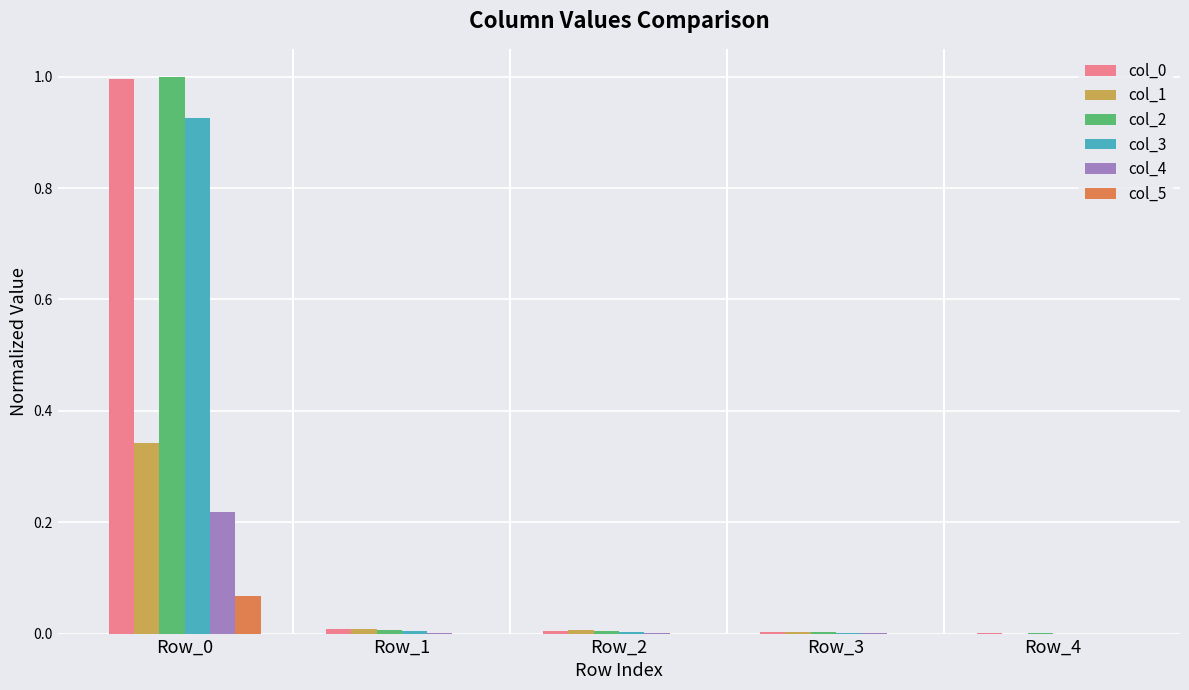

Is the value of col_0 at Row_0 greater than the value of col_2 at Row_4?

Yes